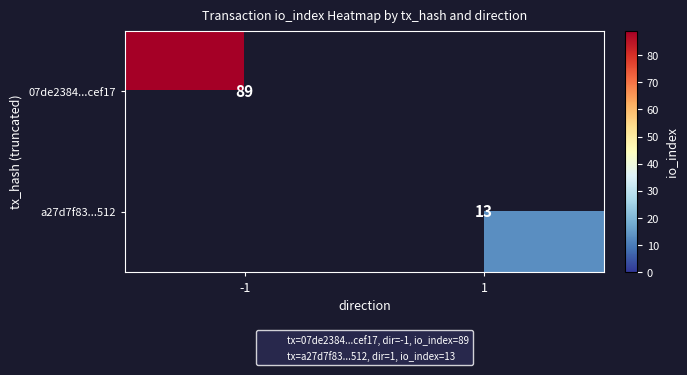

Count the number of data series in this chart.

2